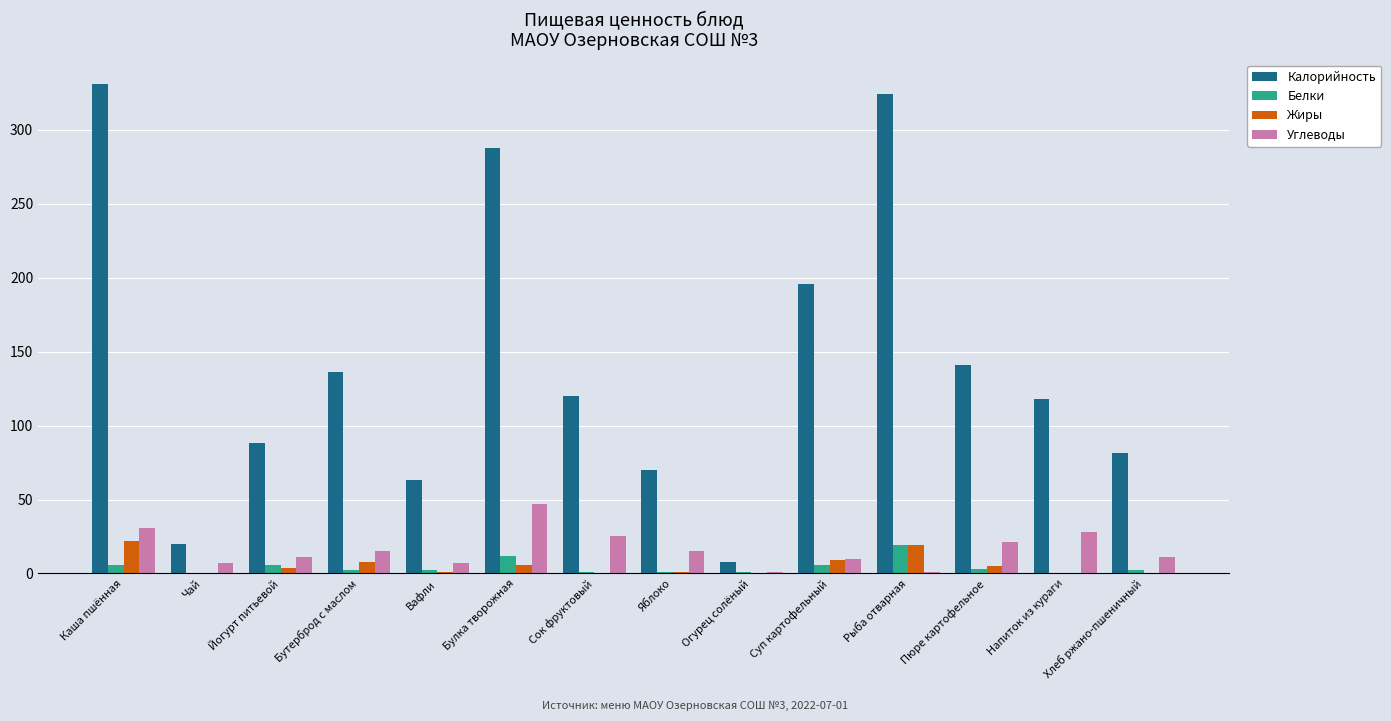

What is the spread (max minus min) of values at Рыба отварная?

323.0